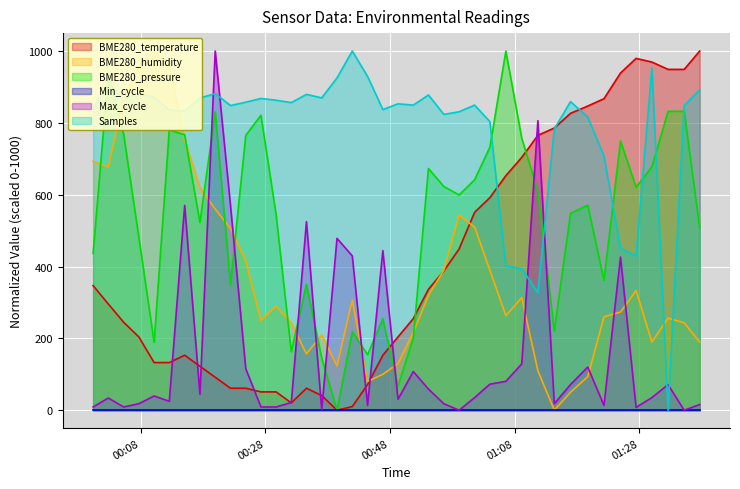

How many data points in BME280_humidity are less than 289?

20